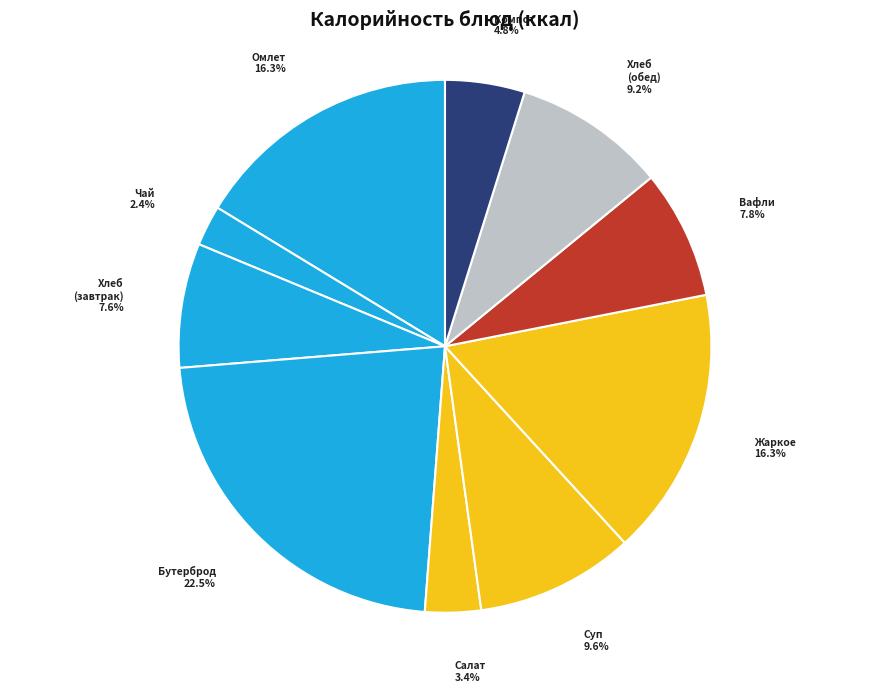

How many slices are in this pie chart?

10